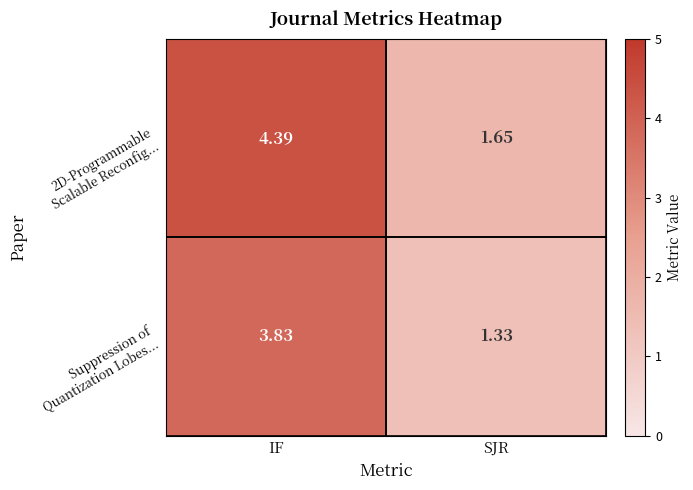

How many series are shown in this chart?

2